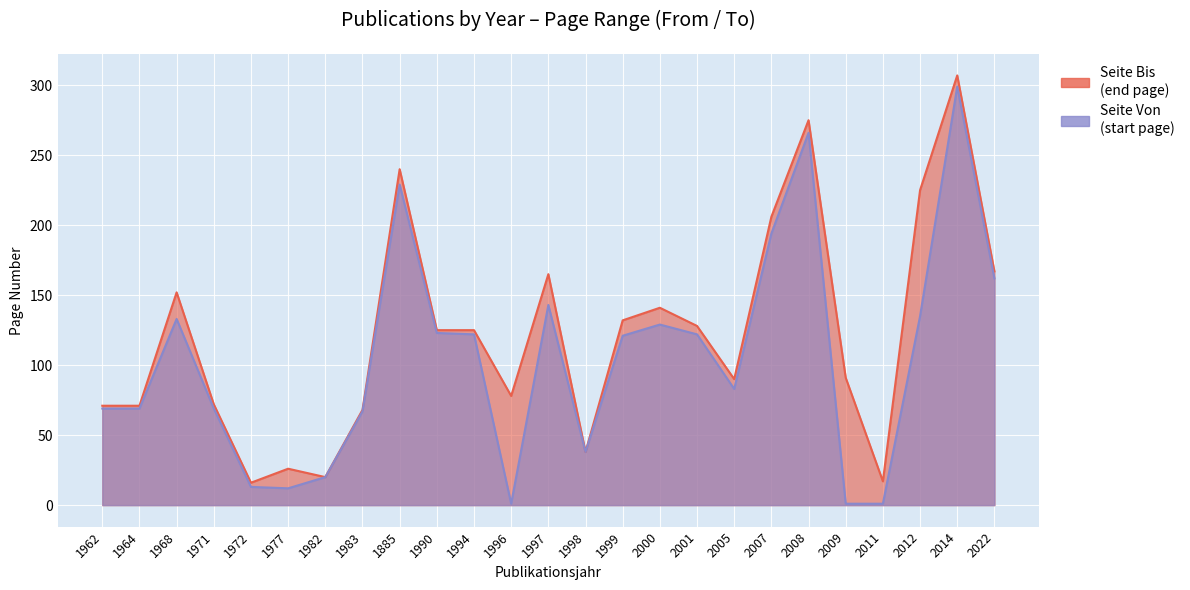

At which category is the sum across all series the highest?

2014